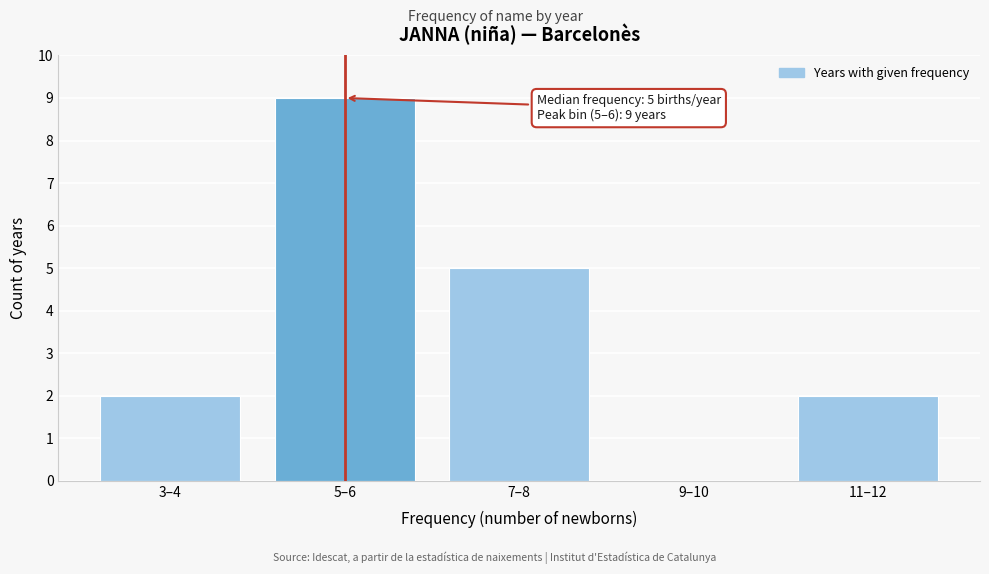

Reading left to right, what are all the values shown in this chart?

3–4=2	5–6=9	7–8=5	9–10=0	11–12=2